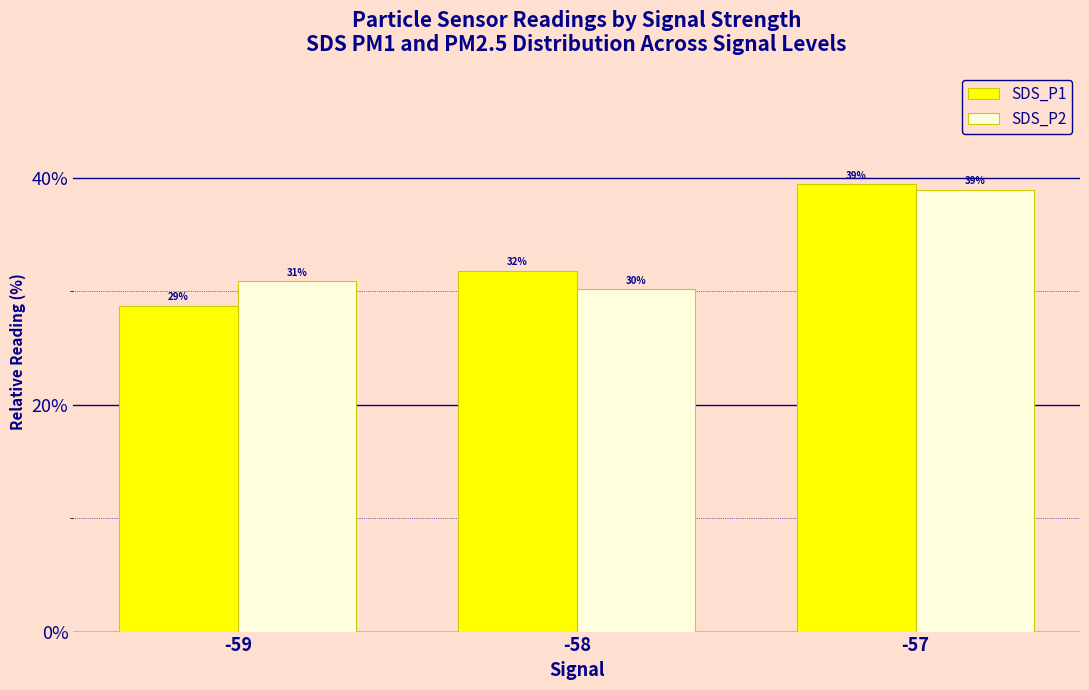

At which category is the sum across all series the highest?

-57